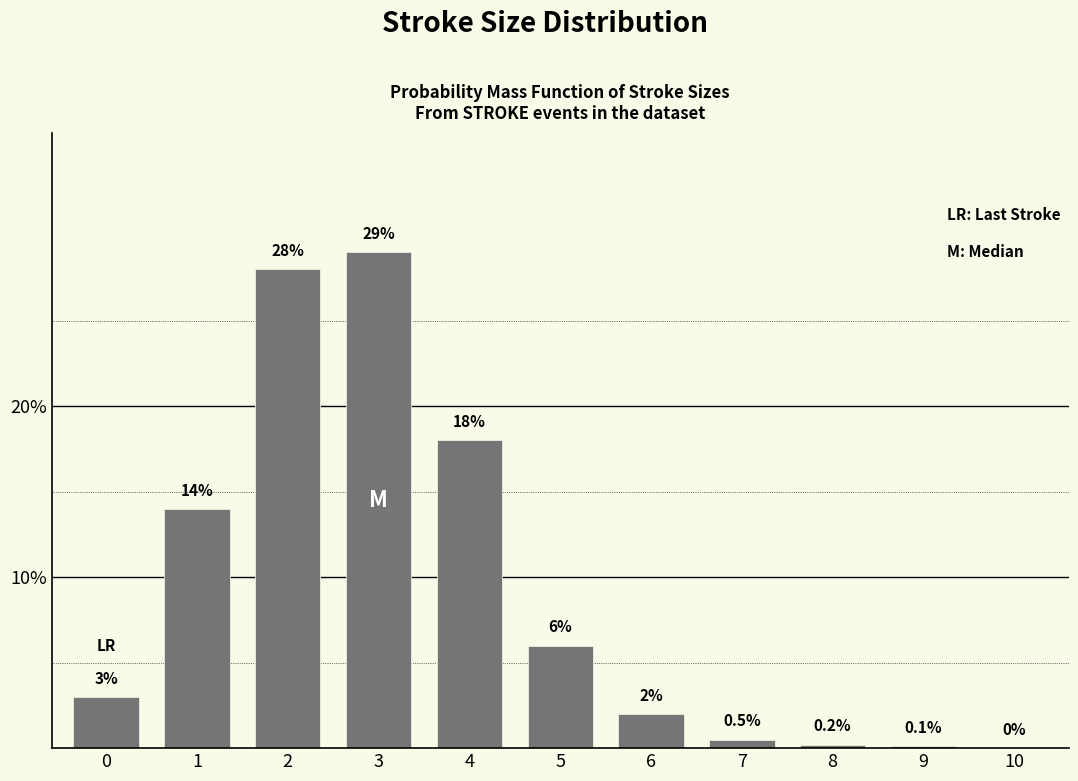

Reading left to right, extract all data points from this chart.

0=3.0	1=14.0	2=28.0	3=29.0	4=18.0	5=6.0	6=2.0	7=0.5	8=0.2	9=0.1	10=0.0